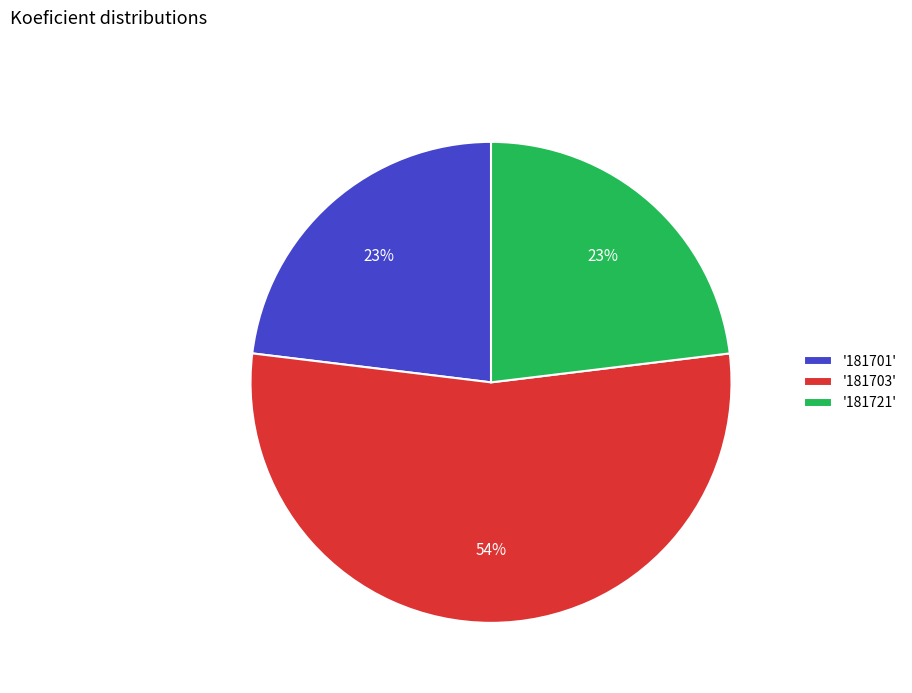

Is the sum of '181701' and '181703' greater than half?

Yes